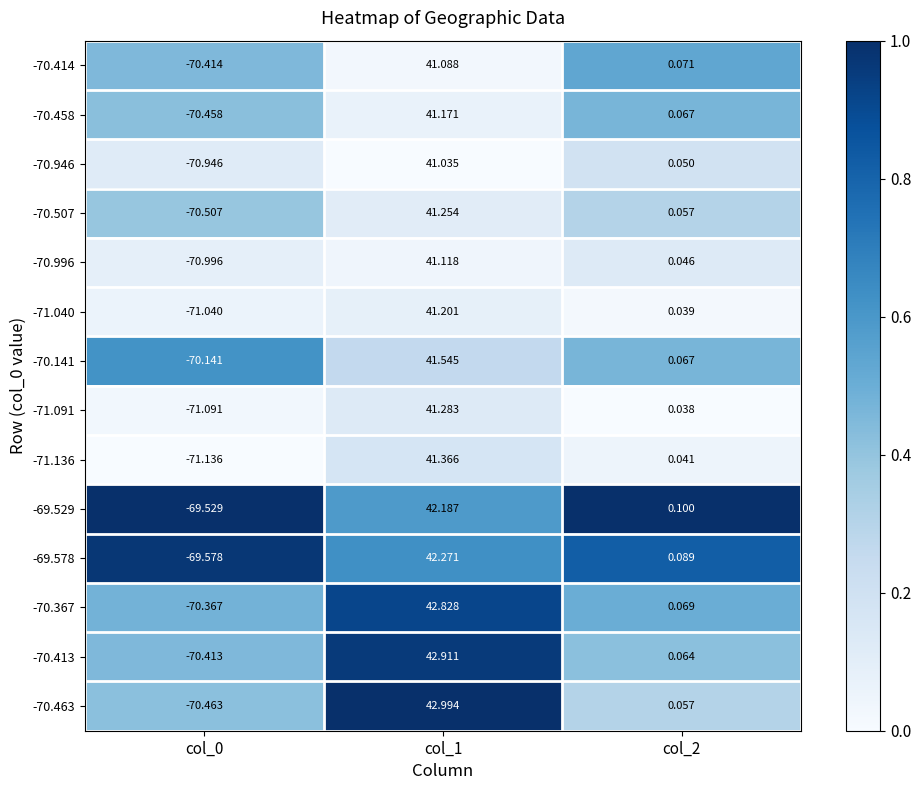

Is the value of -71.136 at col_2 greater than the value of -70.141 at col_1?

No